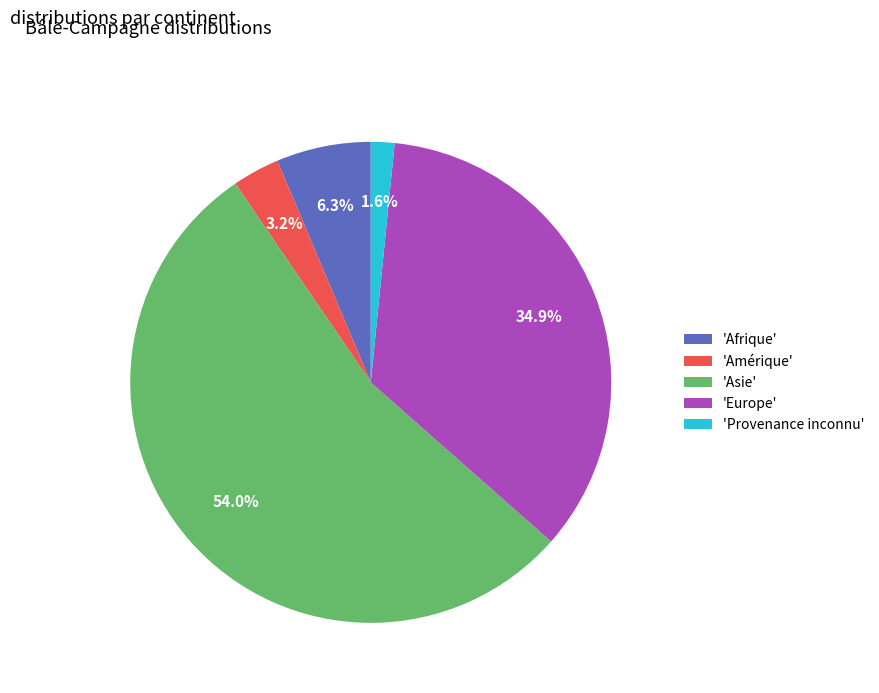

How many segments does this pie chart have?

5